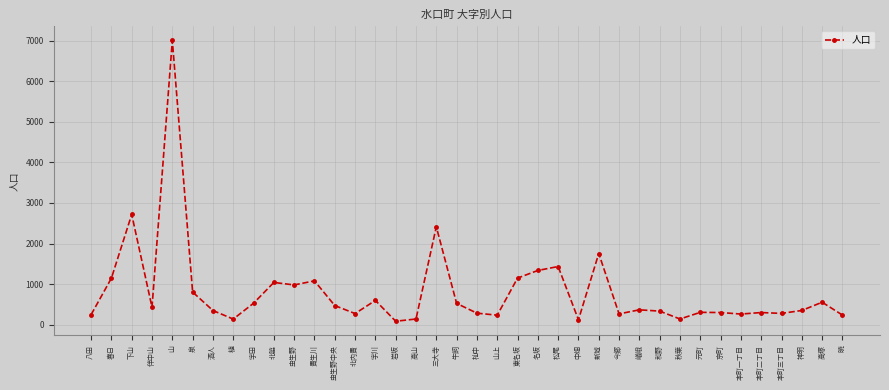

At which category does the data reach its first local peak?

下山